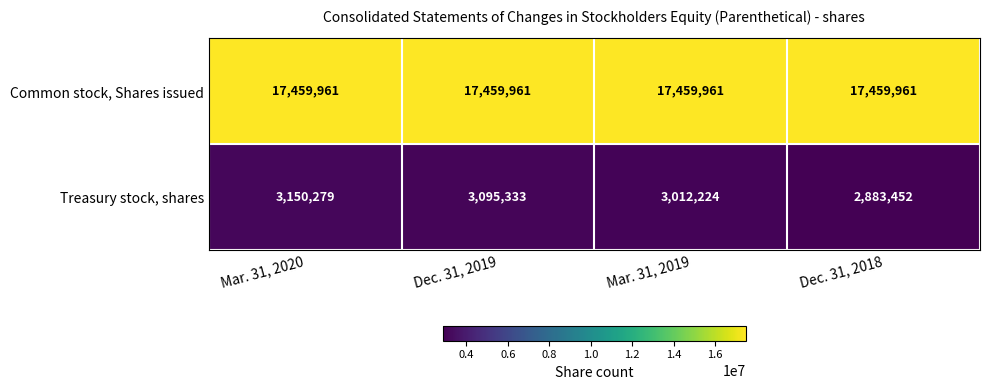

What is the minimum value shown in the chart?

2883452